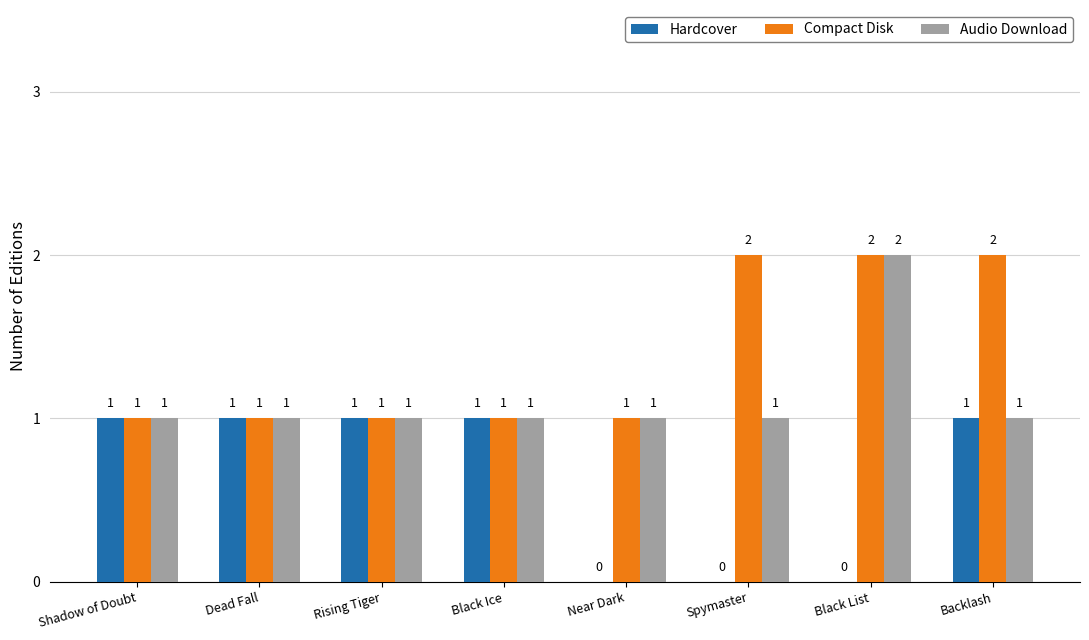

What is the sum of all Audio Download values?

9